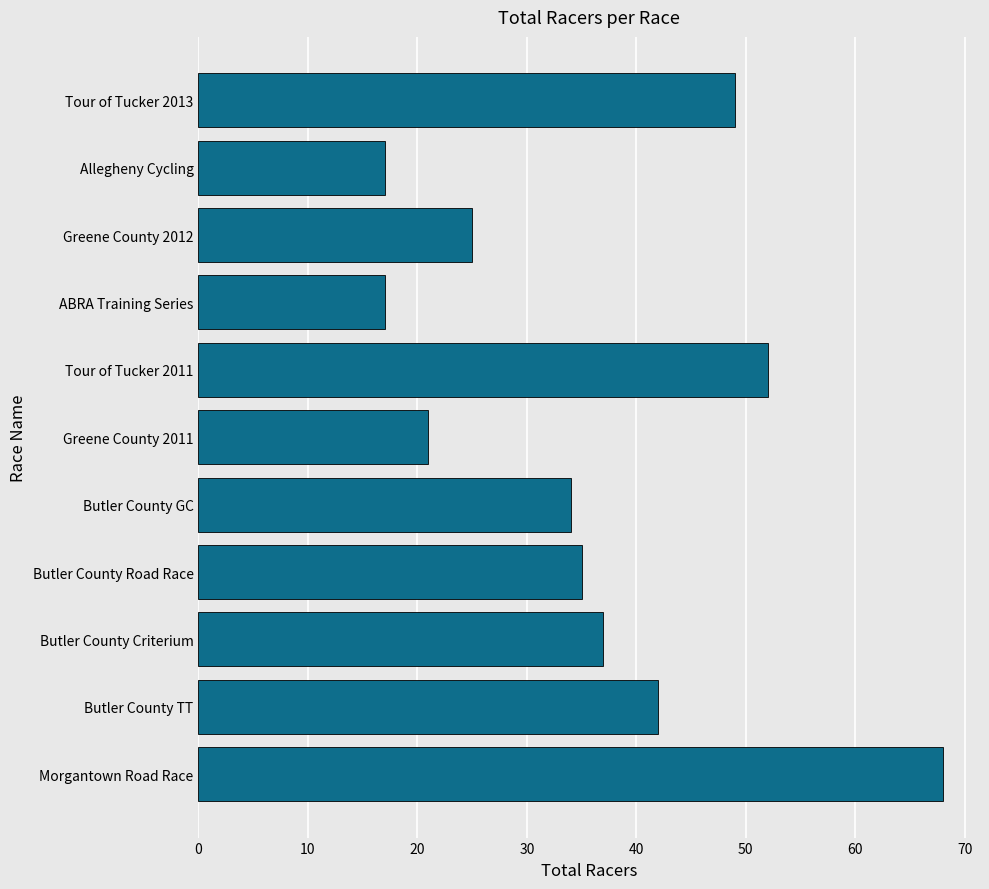

Reading top to bottom, extract all data points from this chart.

Tour of Tucker 2013=49	Allegheny Cycling=17	Greene County 2012=25	ABRA Training Series=17	Tour of Tucker 2011=52	Greene County 2011=21	Butler County GC=34	Butler County Road Race=35	Butler County Criterium=37	Butler County TT=42	Morgantown Road Race=68